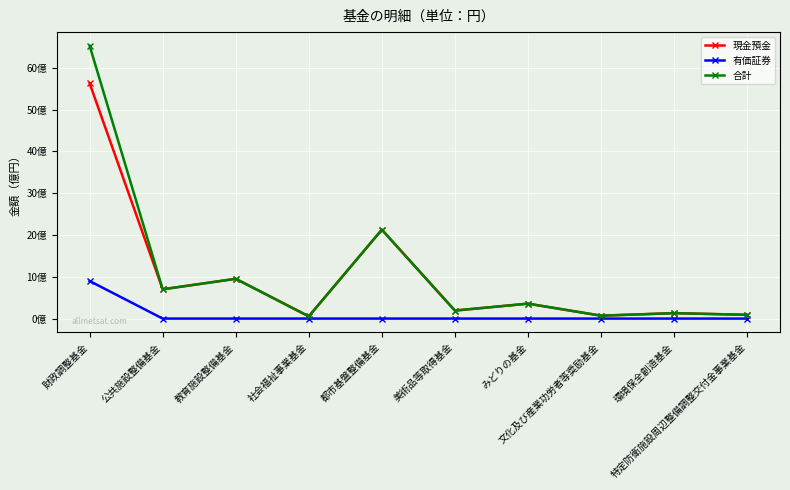

The value of 合計 at みどりの基金 is 357033006. True or false?

True